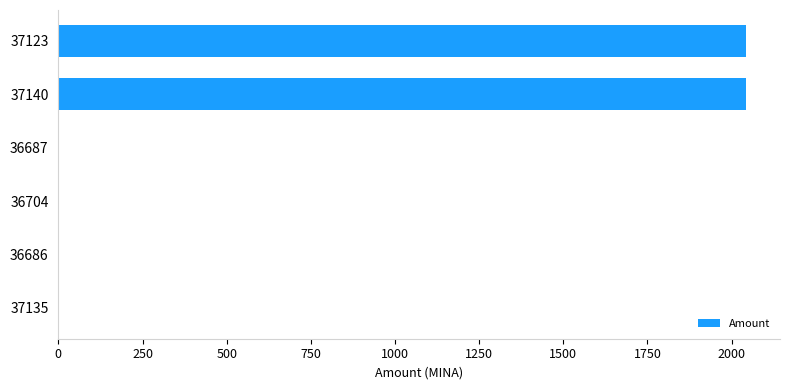

What is the greatest value displayed?

2041.5